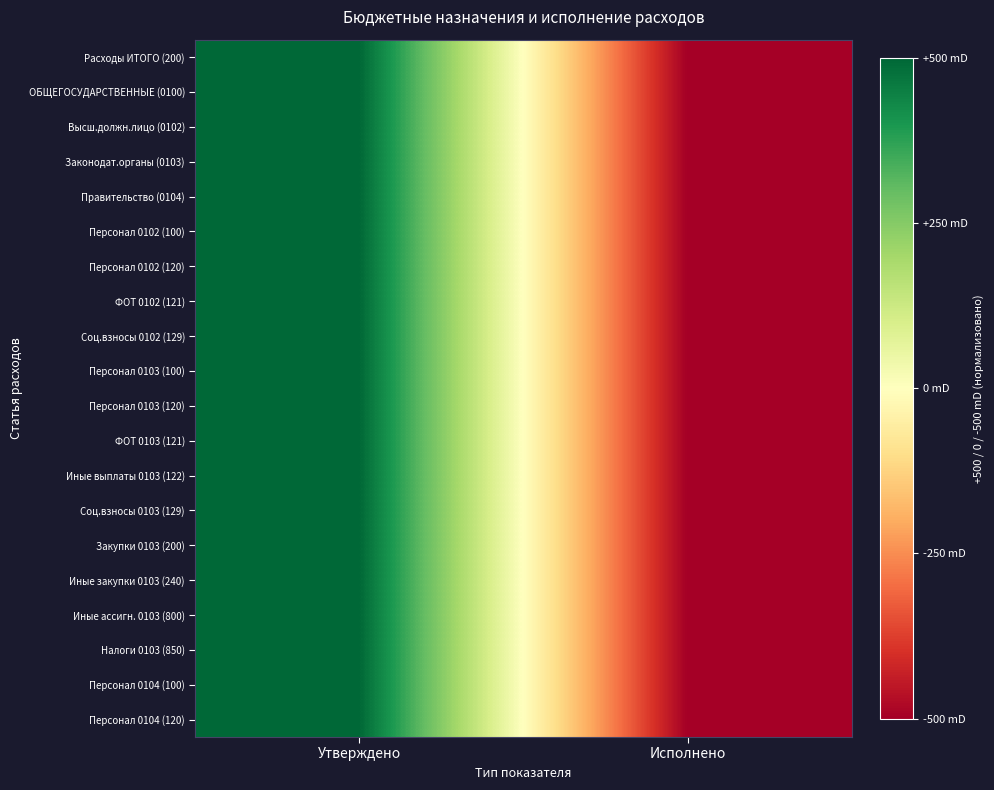

At which category is the sum across all series the highest?

Утверждено